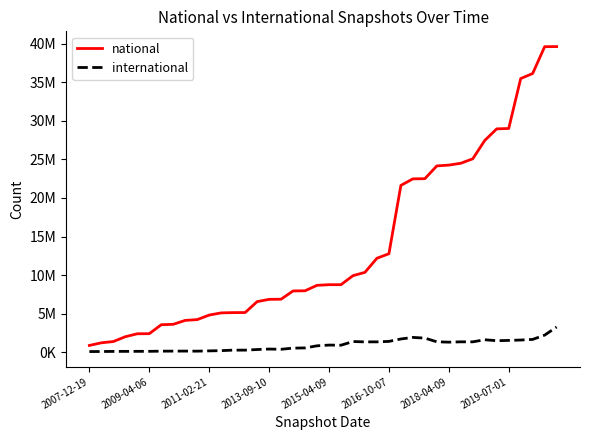

At which label does international first exceed 913660?

2015-04-09